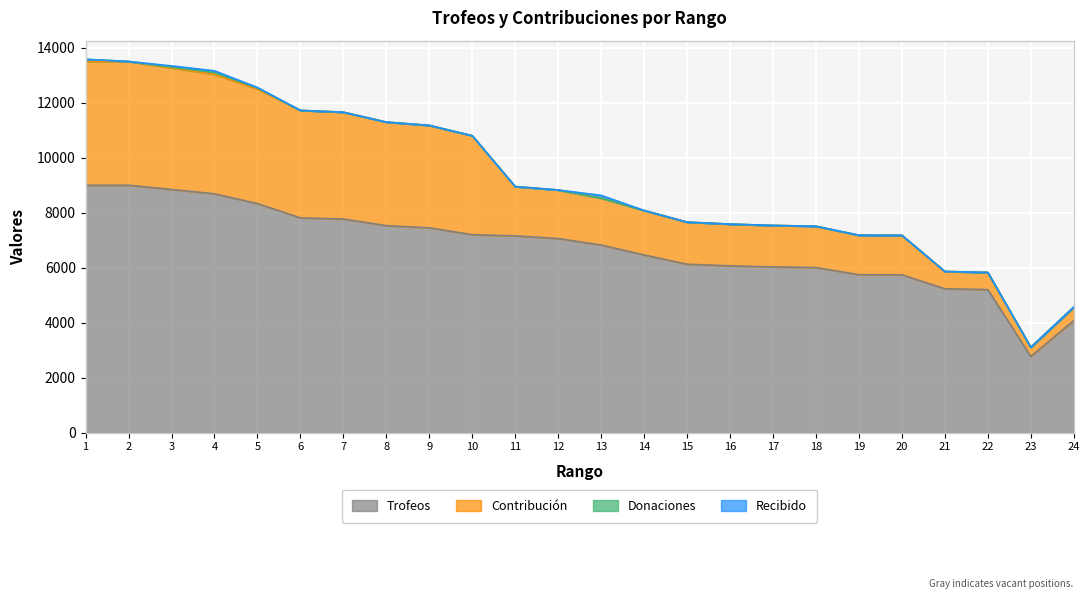

True or false: Contribución and Recibido cross at least once.

False